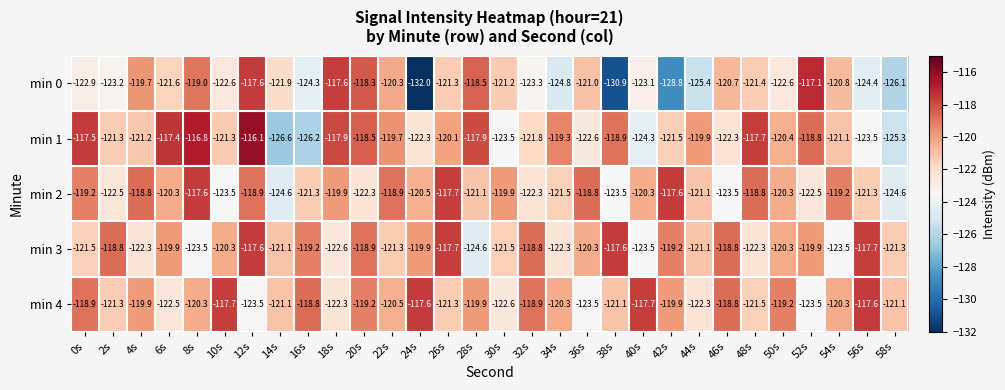

Which series changed the most between 54s and 56s?

min 3